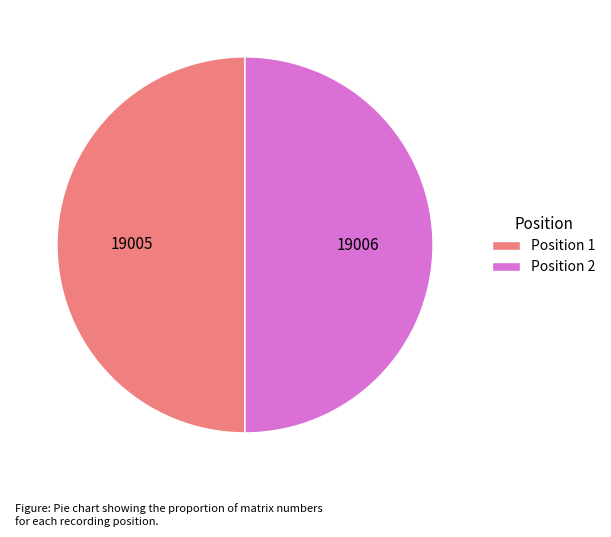

Do Position 2 and Position 1 together represent more than half of the pie?

Yes